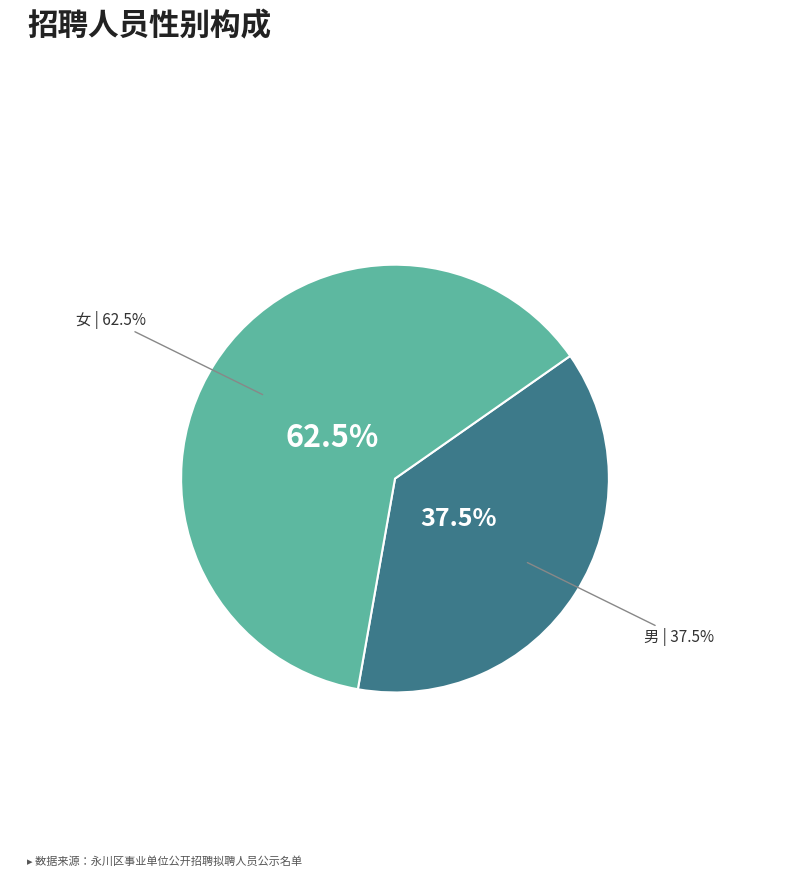

Does 男 represent more than half of the total?

No